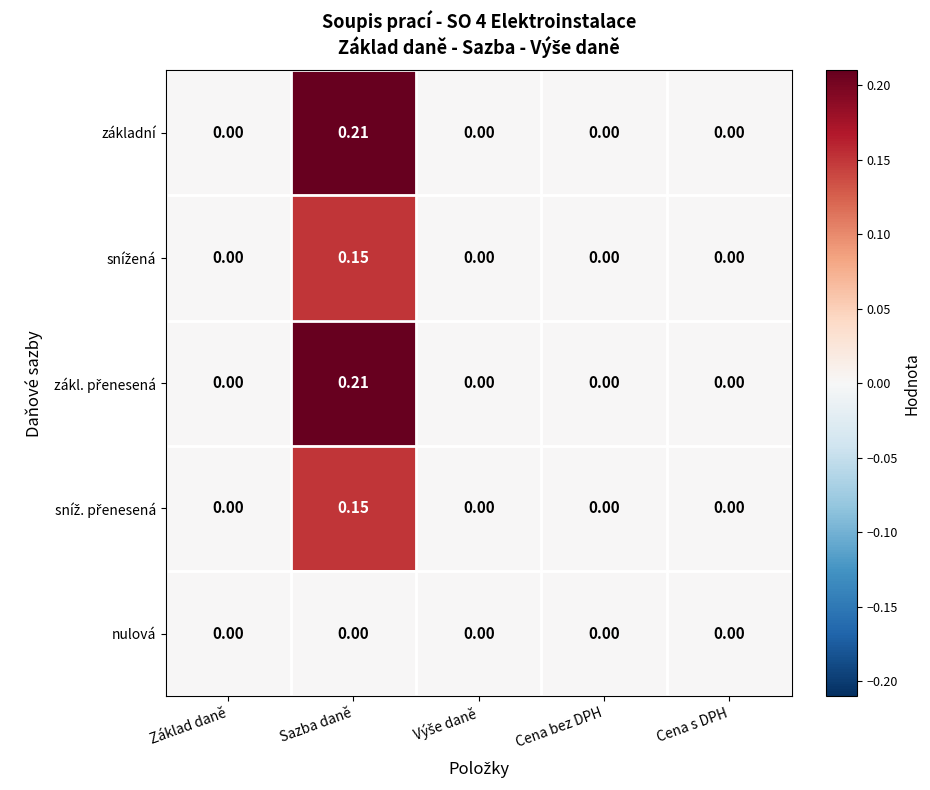

Count the number of categories in the chart.

5